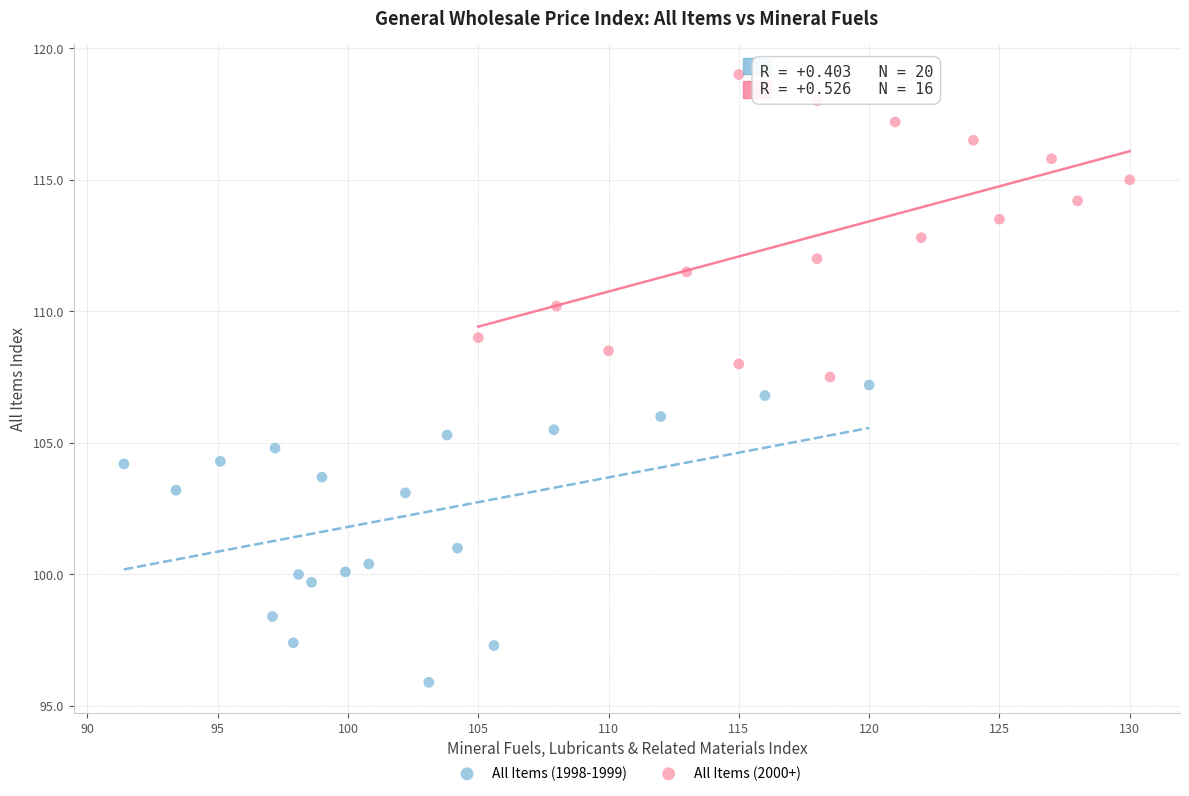

Which series reaches the minimum Y coordinate?

All Items (1998-1999)